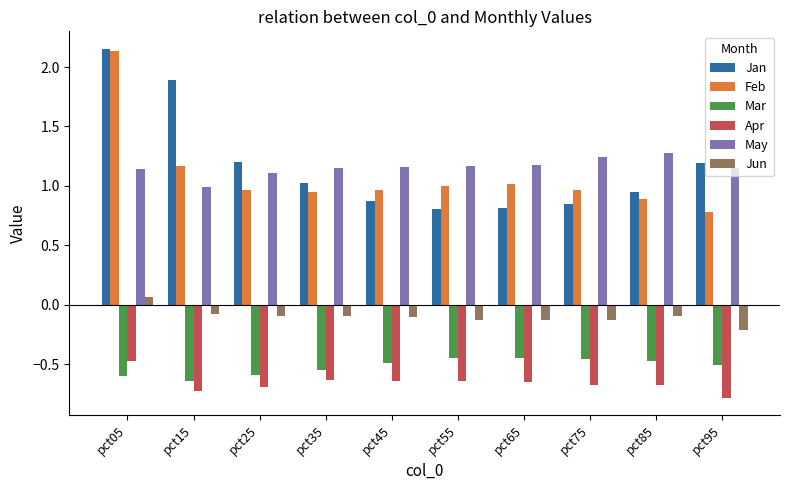

What is the sum of the May values at pct35 and pct55?

2.3